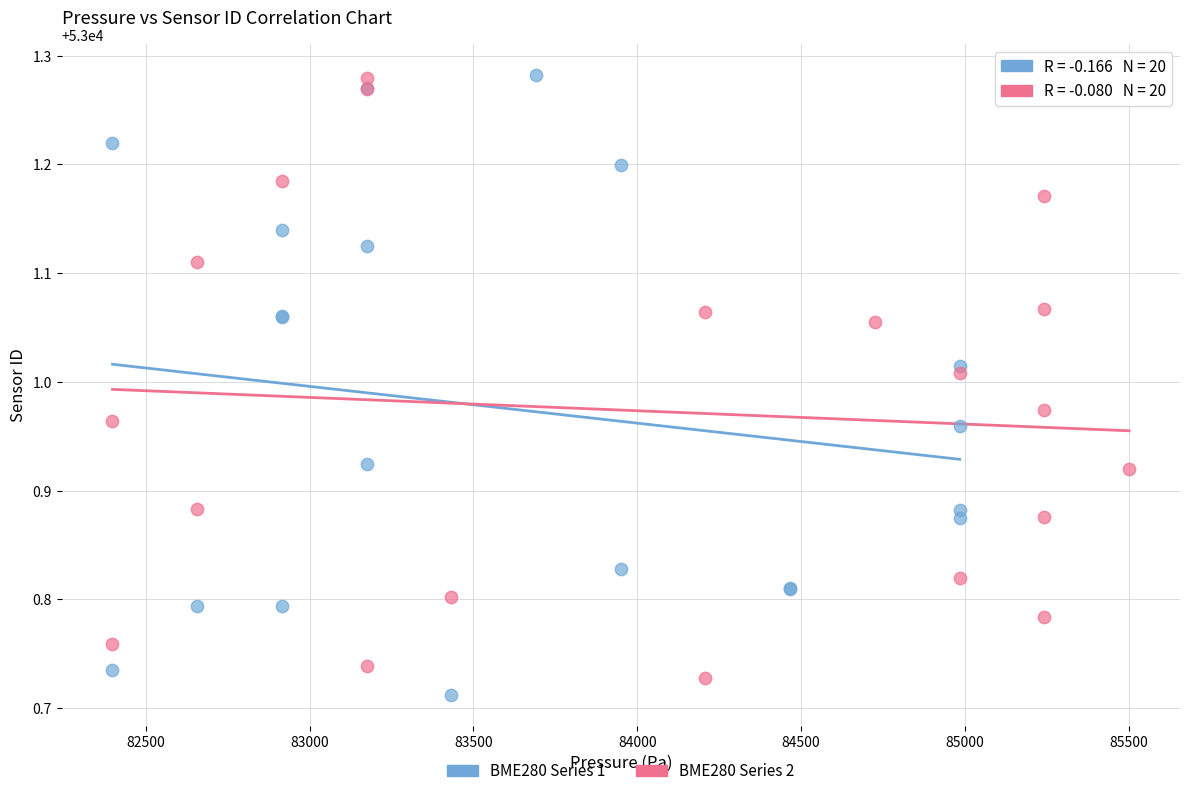

What are all the series names shown in the legend?

BME280 Series 1, BME280 Series 2